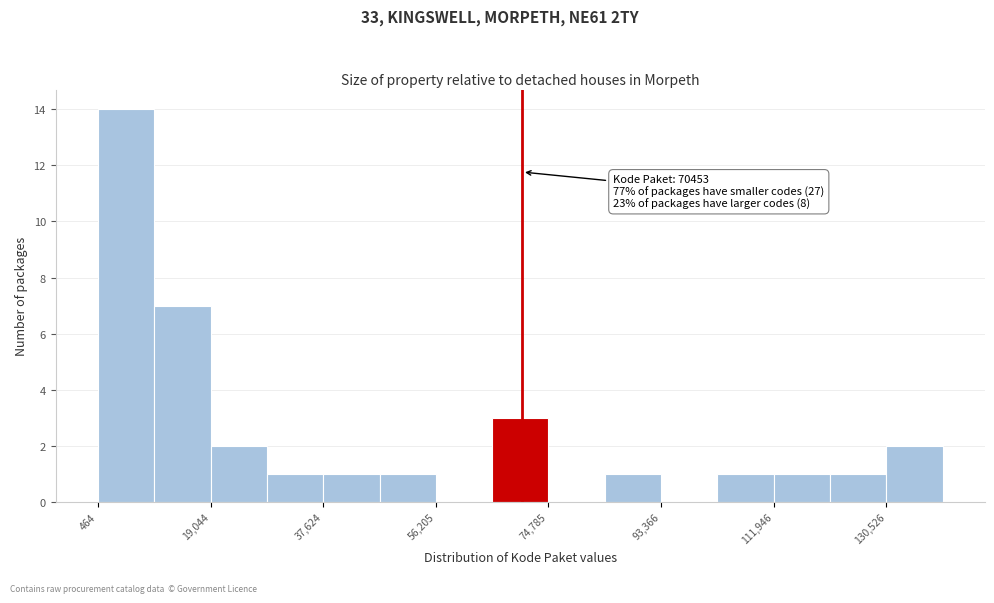

Which range on the x-axis has the tallest bar?

0 to 10000